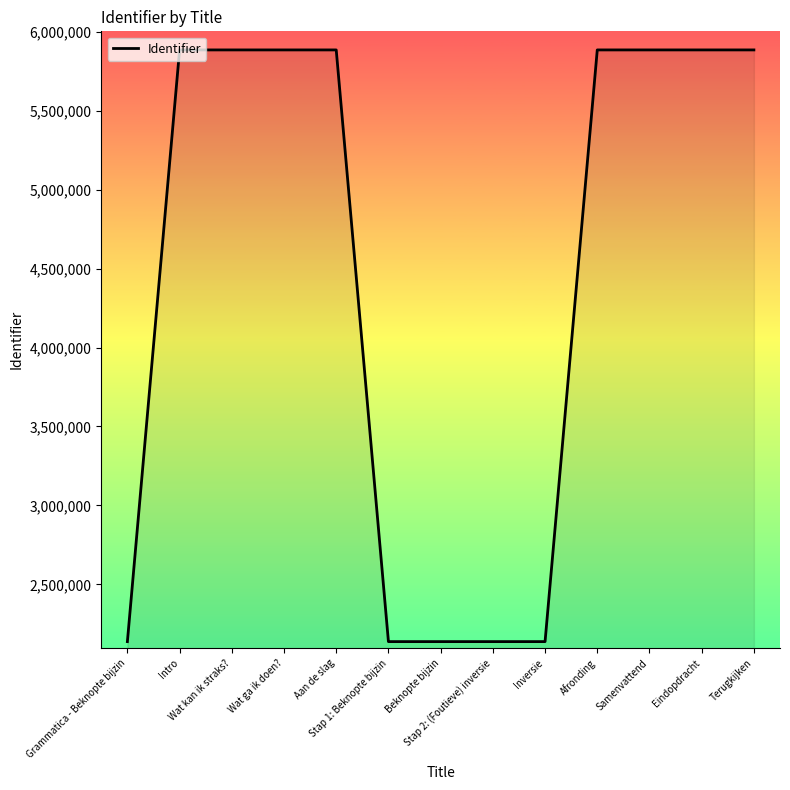

Count the number of data series in this chart.

1